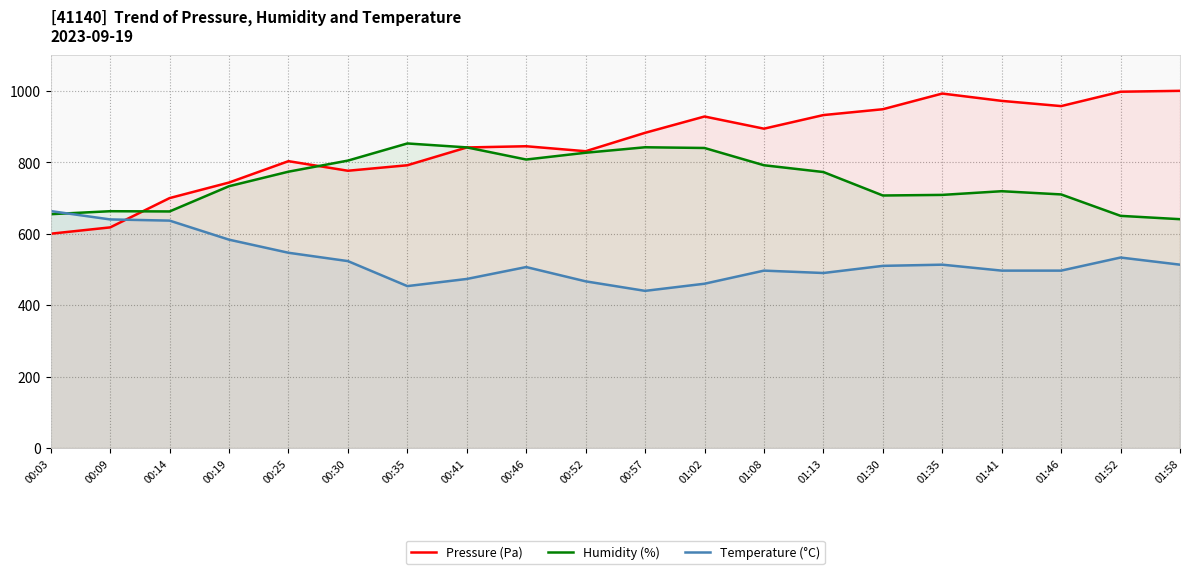

Is the value of Humidity (%) at 01:46 greater than the value of Temperature (°C) at 00:30?

Yes